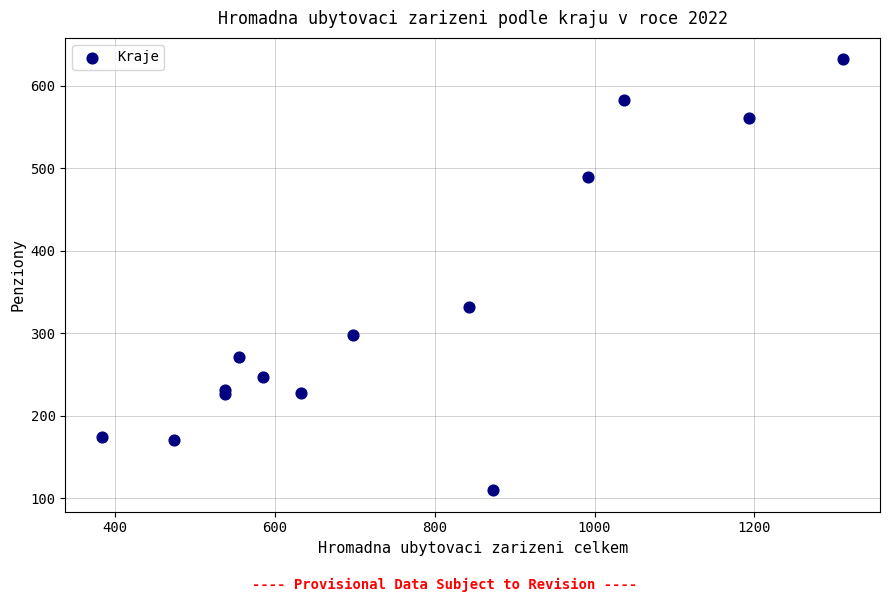

What is the range of Y values (max minus min)?

522